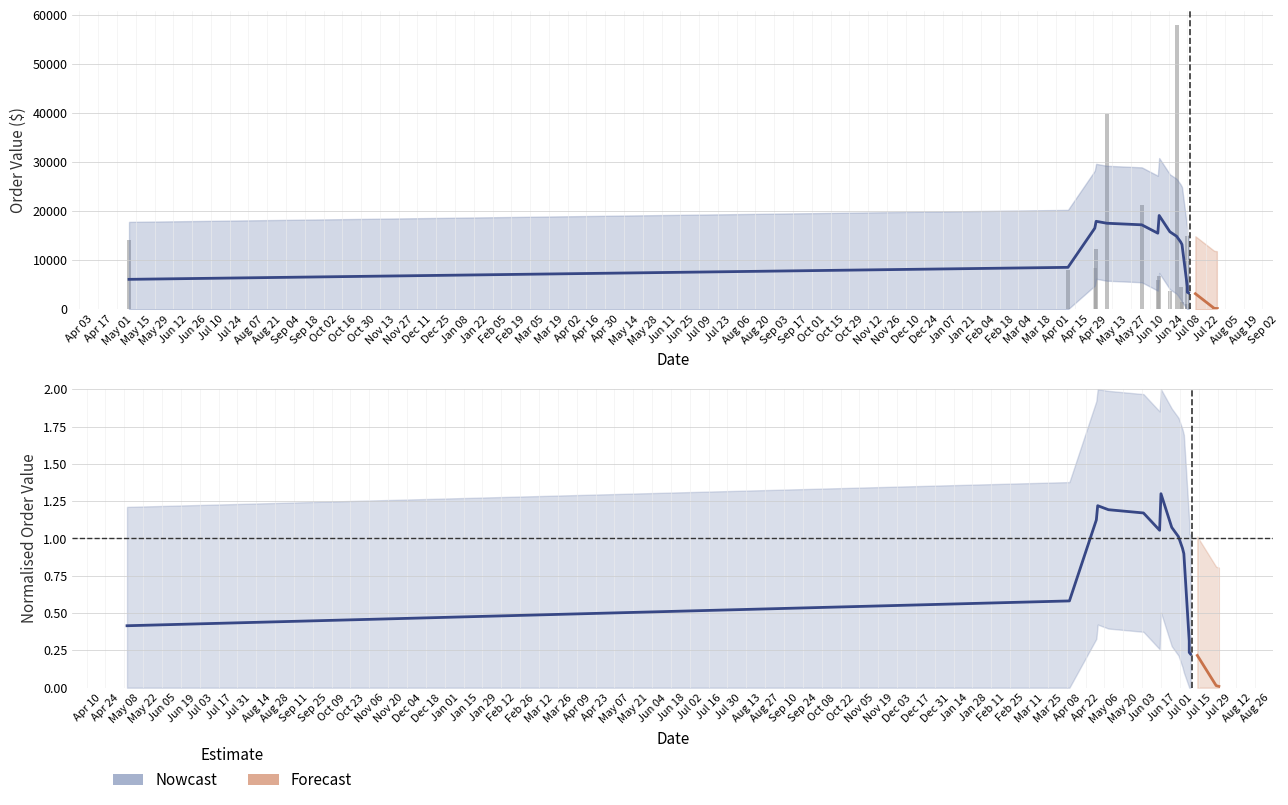

Approximately how many times larger is the value at 2014-07-08 compared to 2014-07-14?

14.5